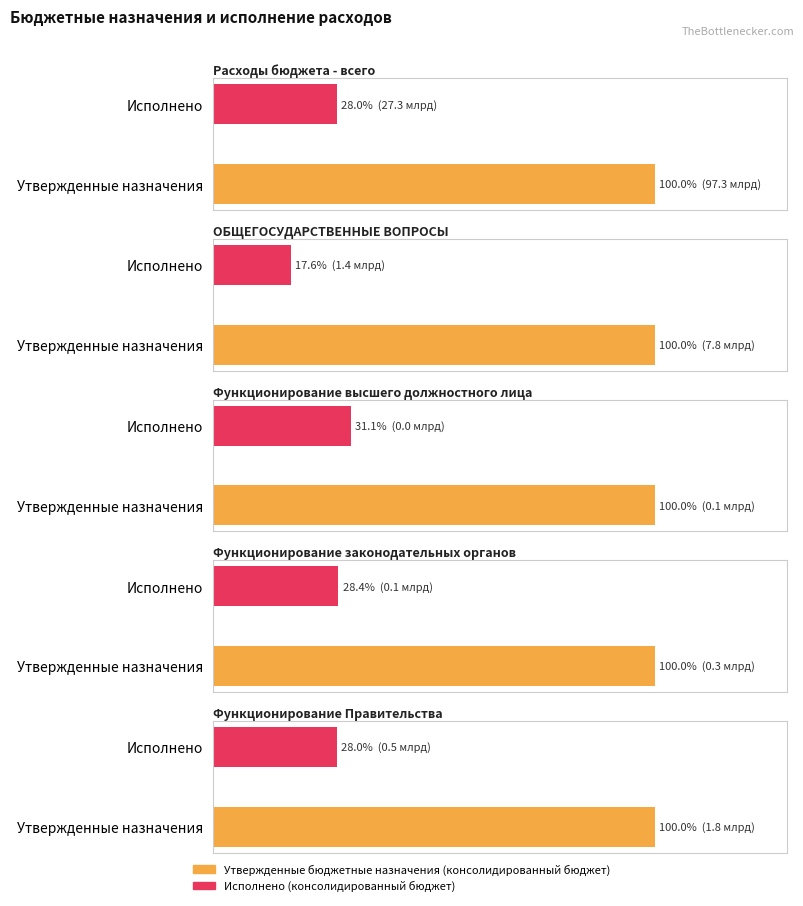

Which series has the widest spread of values?

Утвержденные бюджетные назначения (консолидированный бюджет)